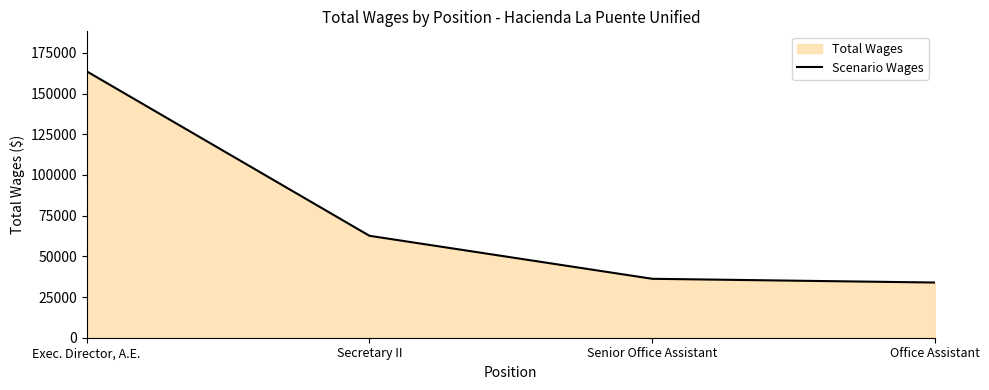

What is the label of the 1st point from the right?

Office Assistant